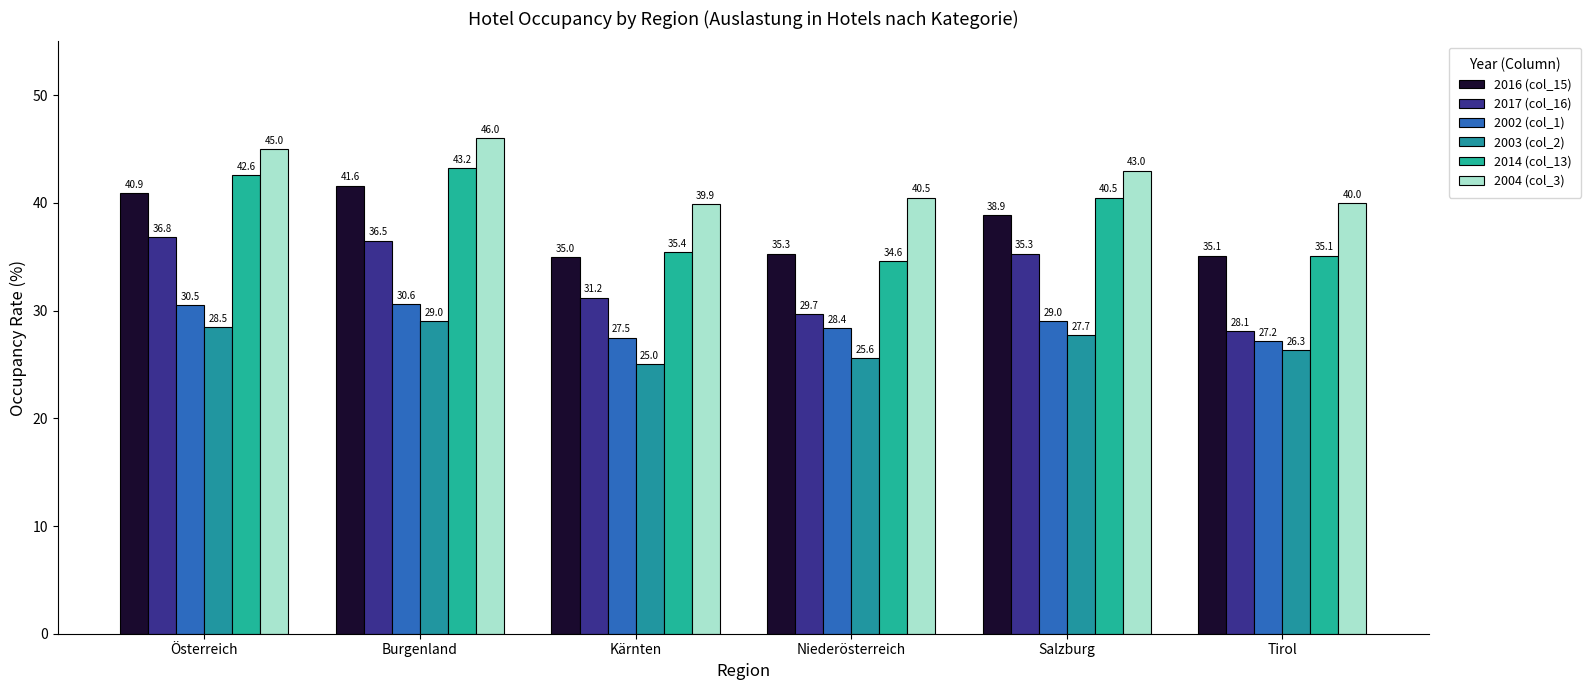

Where is 2017 (col_16) nearest to the value 32?

Kärnten